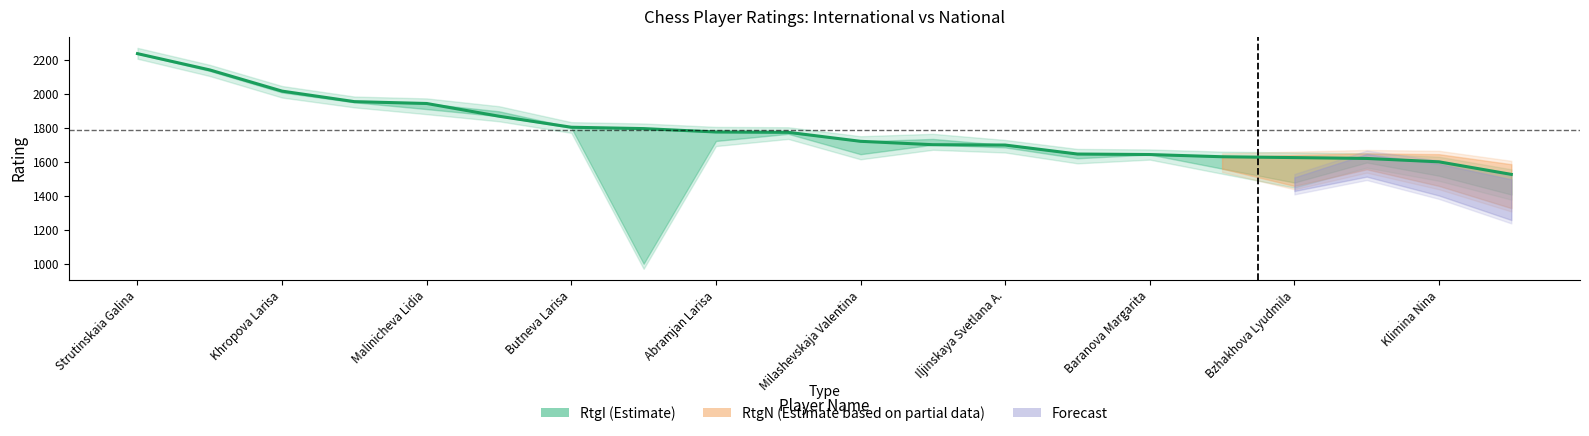

What is the ratio of the value at 13 to the value at Bzhakhova Lyudmila?

0.9